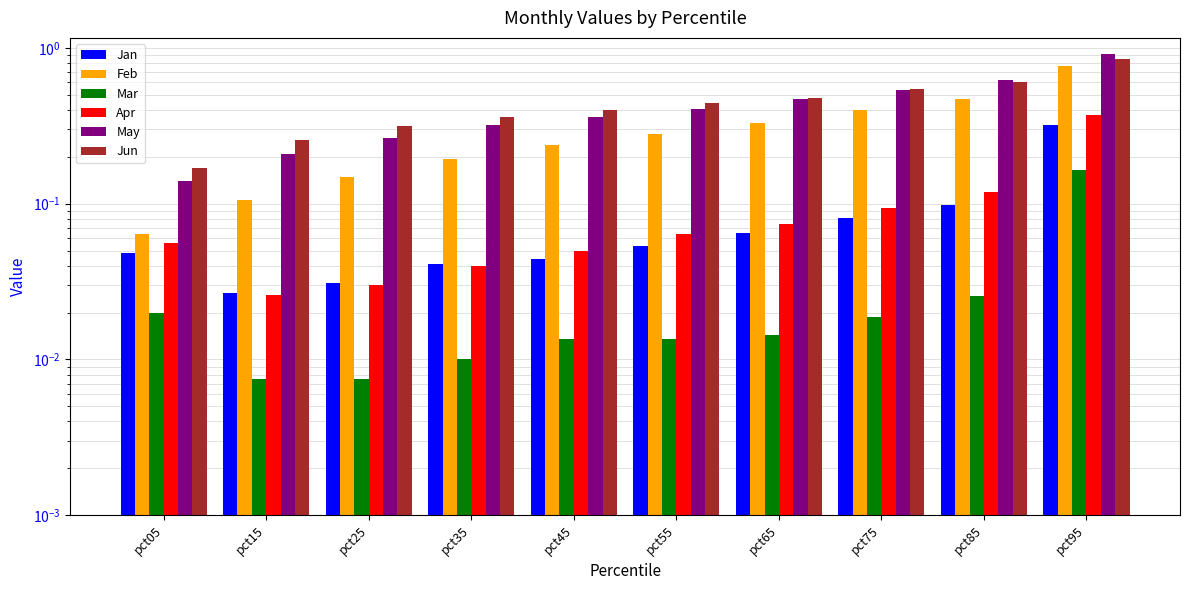

At which category is the sum across all series the highest?

pct95